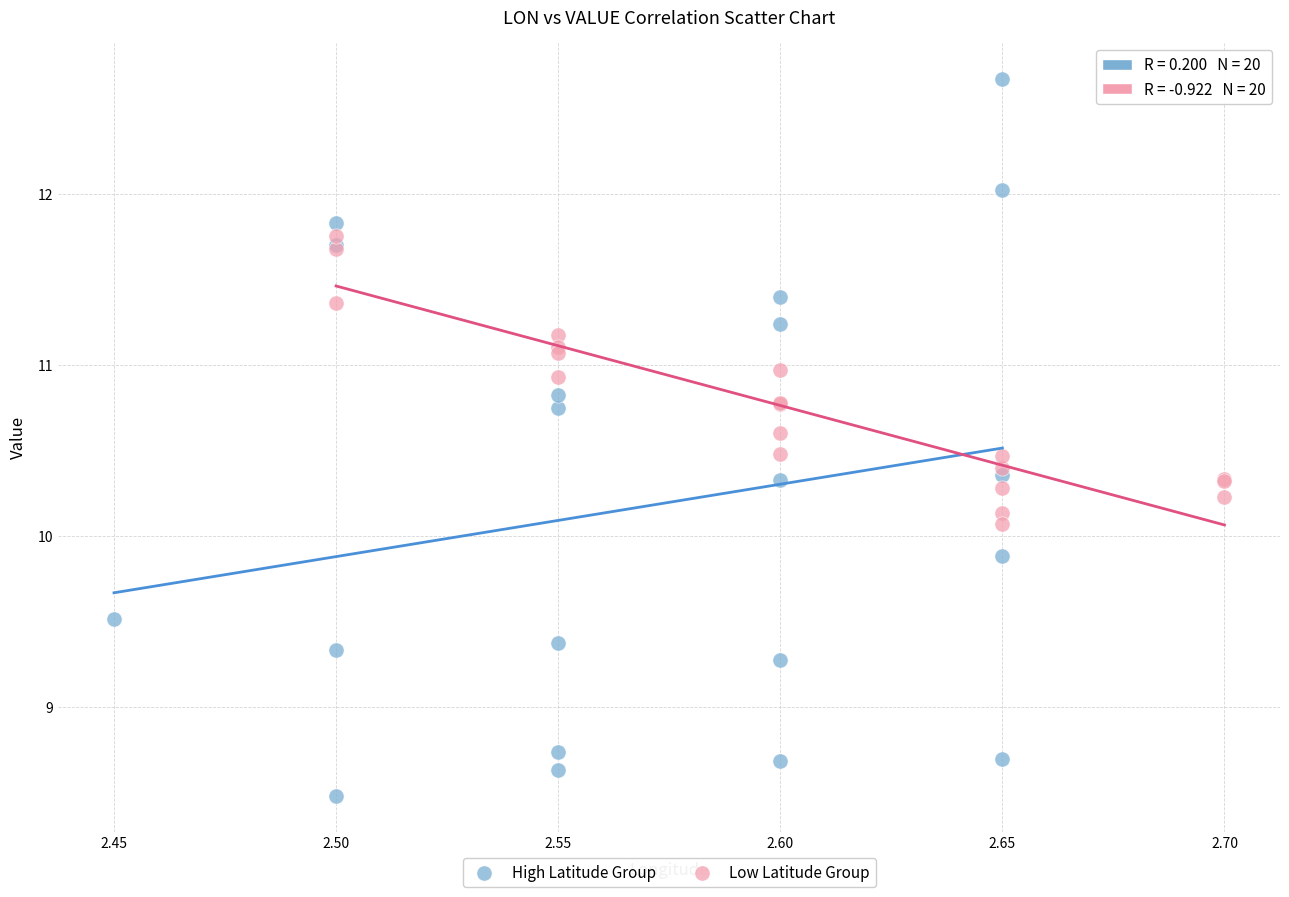

Which series contains the lowest Y value?

High Latitude Group